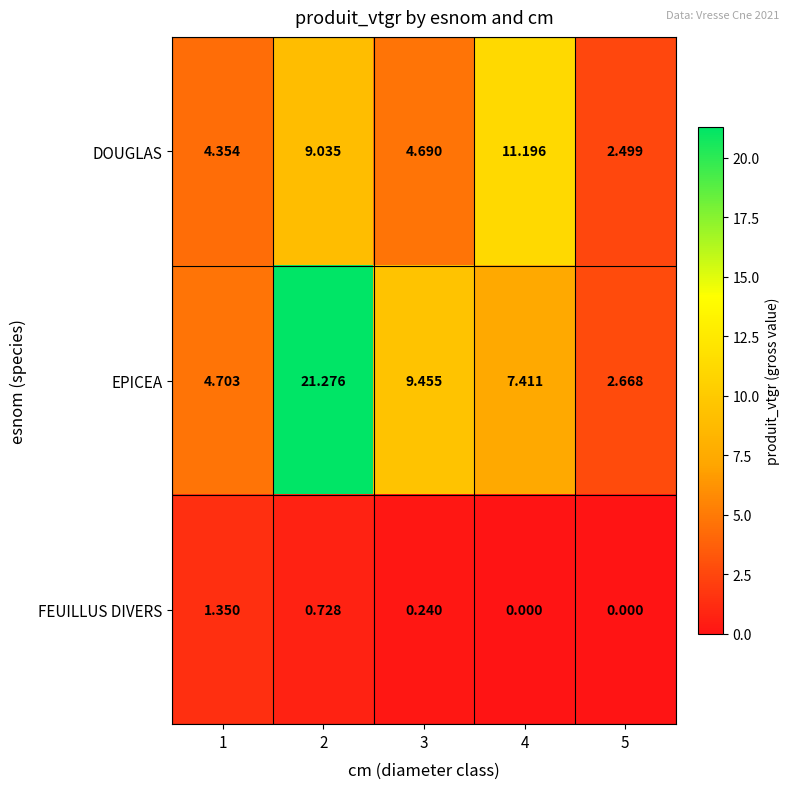

Which series has the widest spread of values?

EPICEA